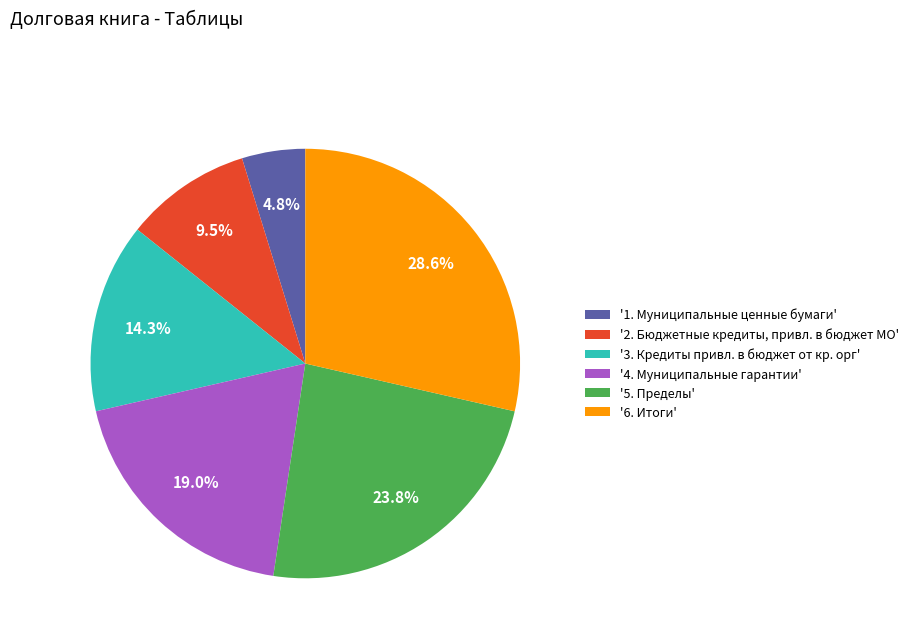

Combined, do '1. Муниципальные ценные бумаги' and '2. Бюджетные кредиты, привл. в бюджет МО' account for over 50%?

No